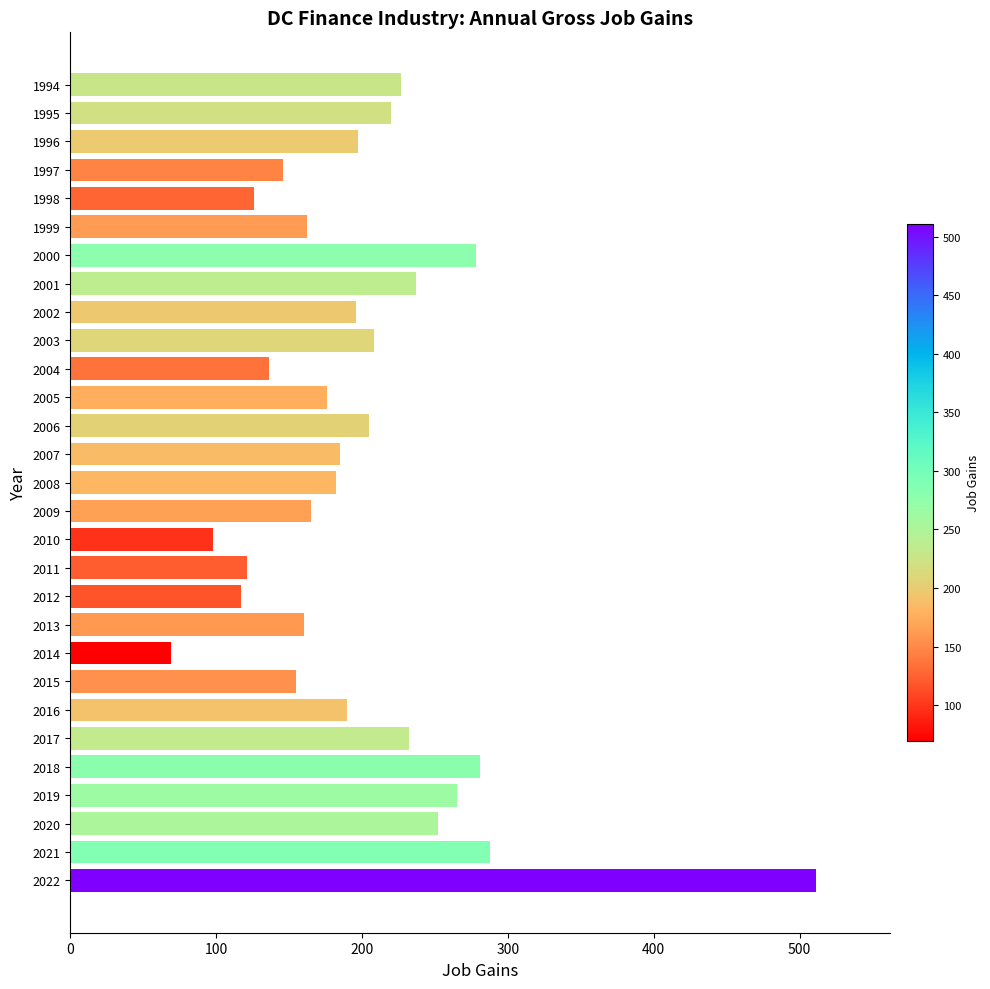

The value at 2016 is 190. True or false?

True